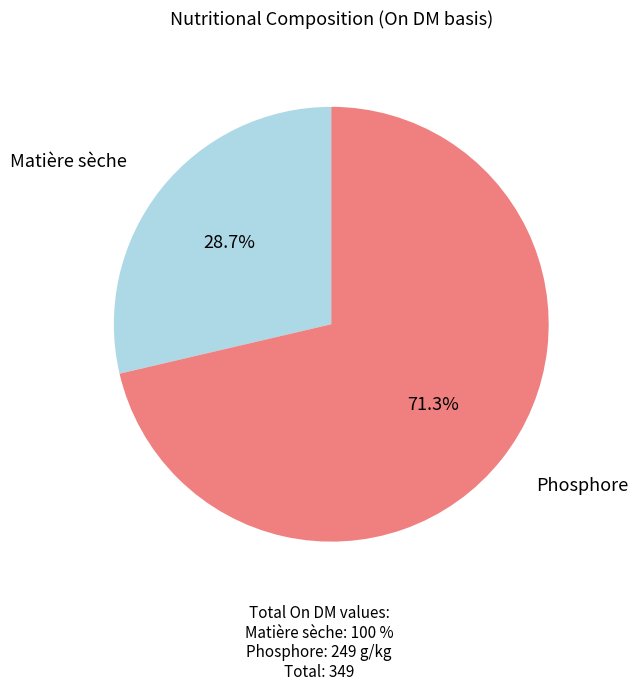

Is there any slice that represents more than half of the pie?

Yes